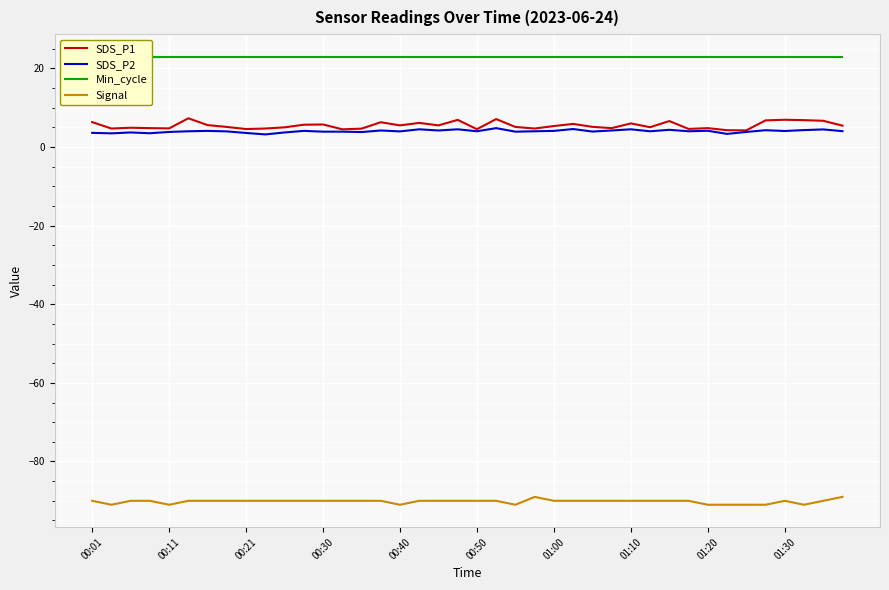

True or false: SDS_P1 and Signal intersect in this chart.

False